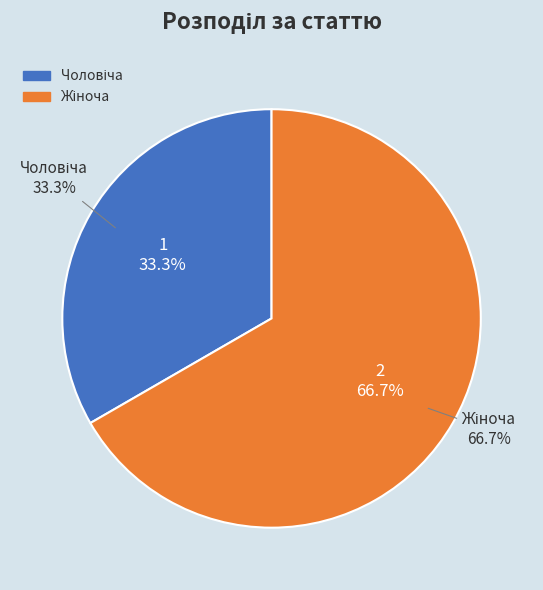

Which slice represents more than half of the pie?

Жіноча